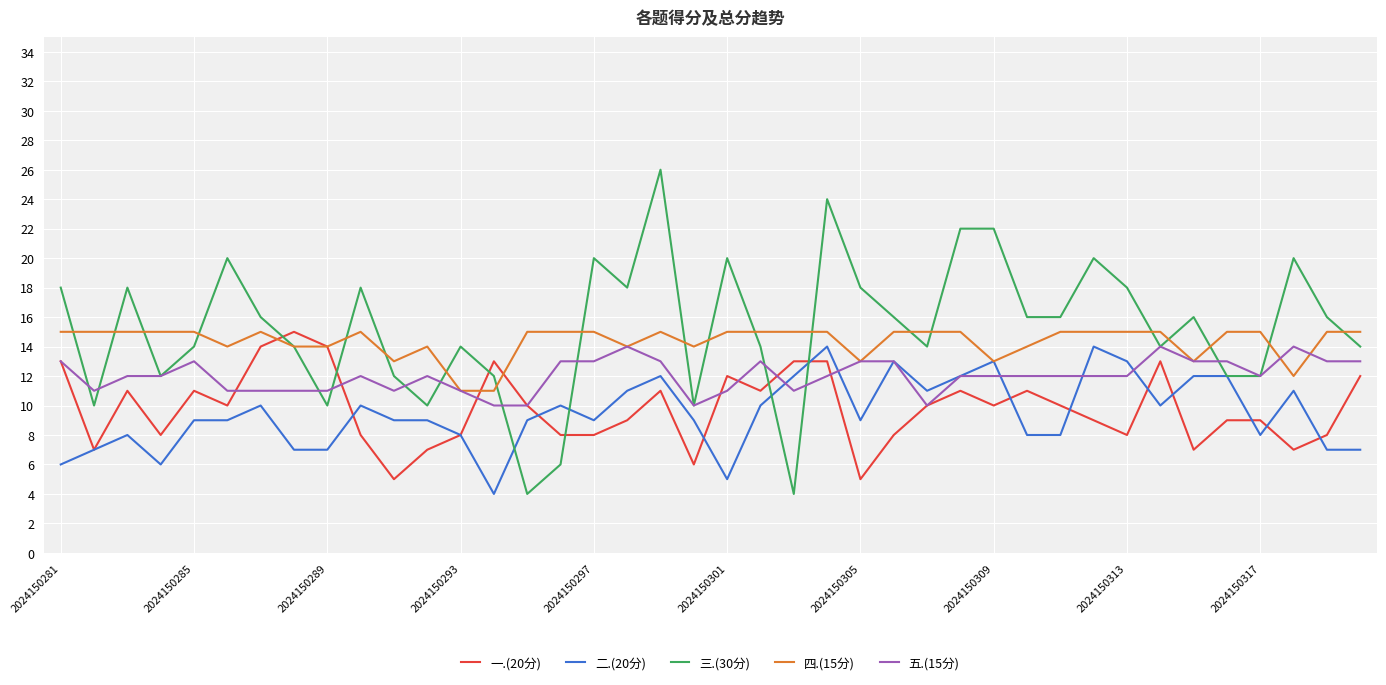

Which series has the widest spread of values?

三.(30分)